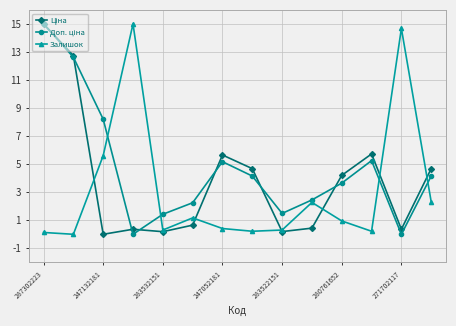

What is the average value of the Залишок series?

3.1